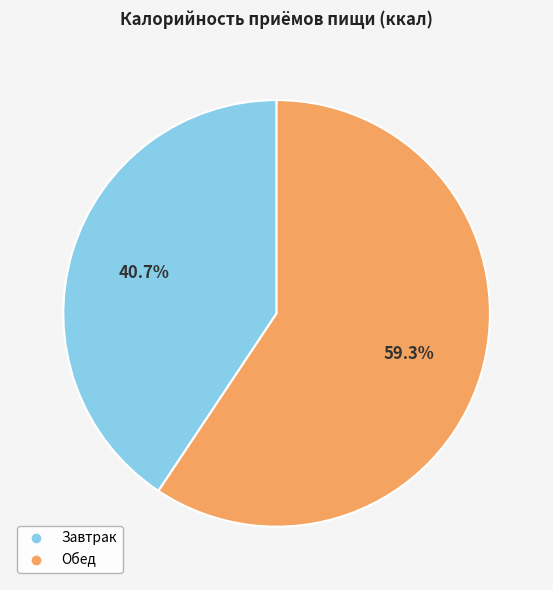

Does any single category account for the majority?

Yes